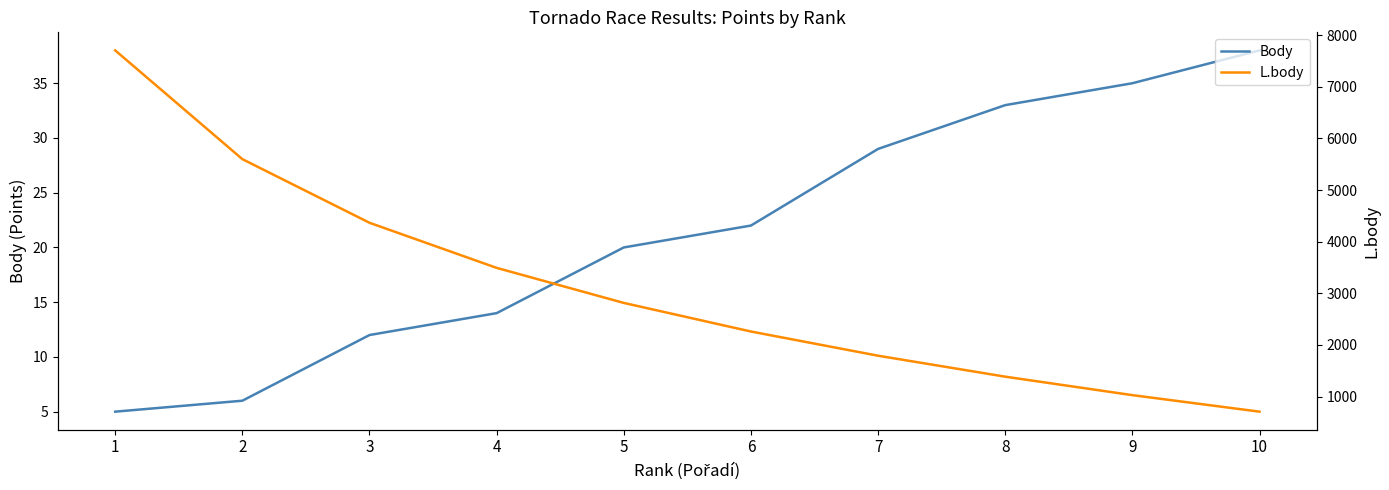

What is the minimum value shown in the chart?

5